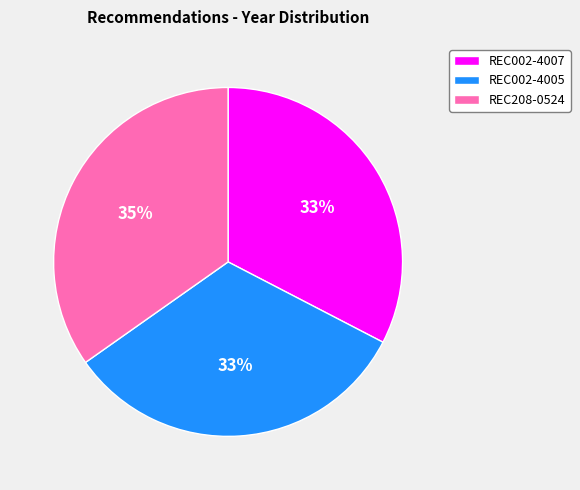

How many slices are in this pie chart?

3